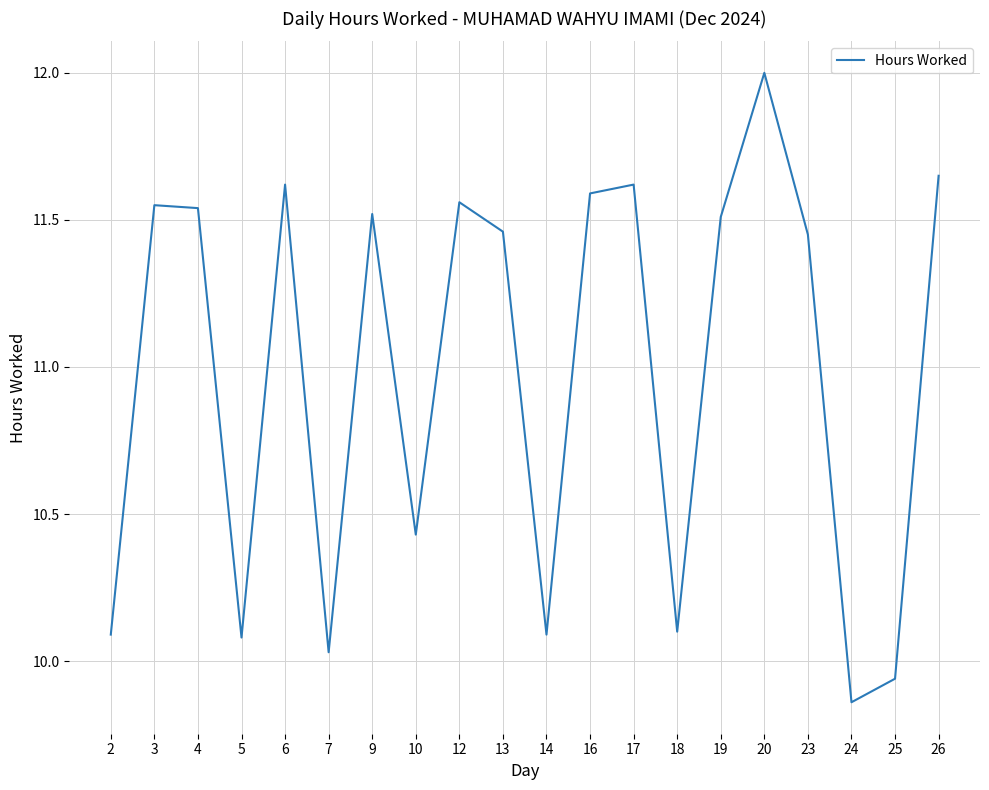

Approximately how many times larger is the value at 26 compared to 19?

1.0